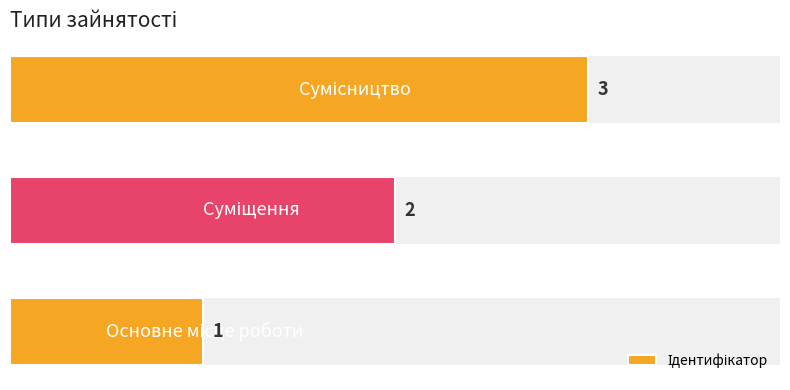

What is the change in value from 0 to 2?

+2